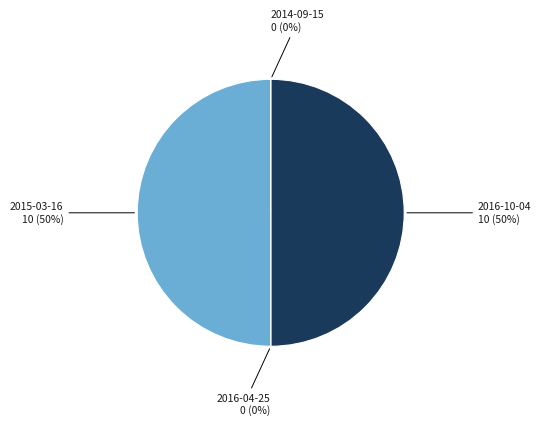

Rank the categories by value from highest to lowest.

2016-10-04, 2015-03-16, 2016-04-25, 2014-09-15